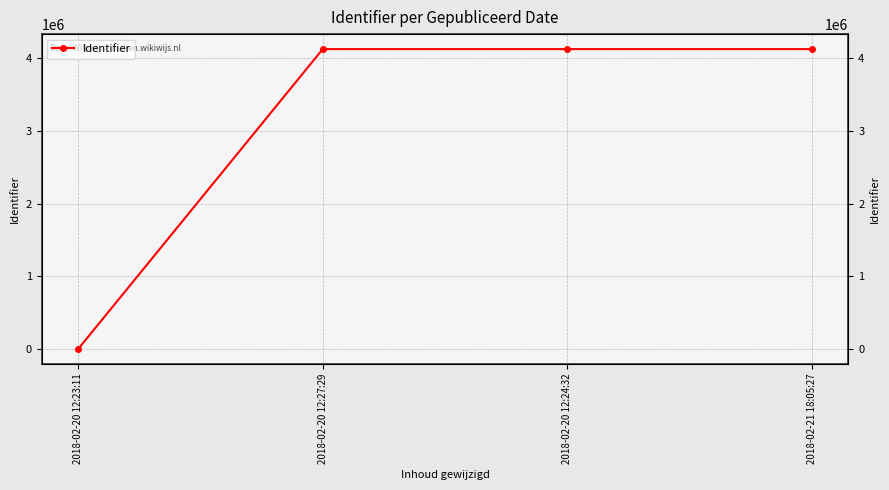

How many values are above zero?

3